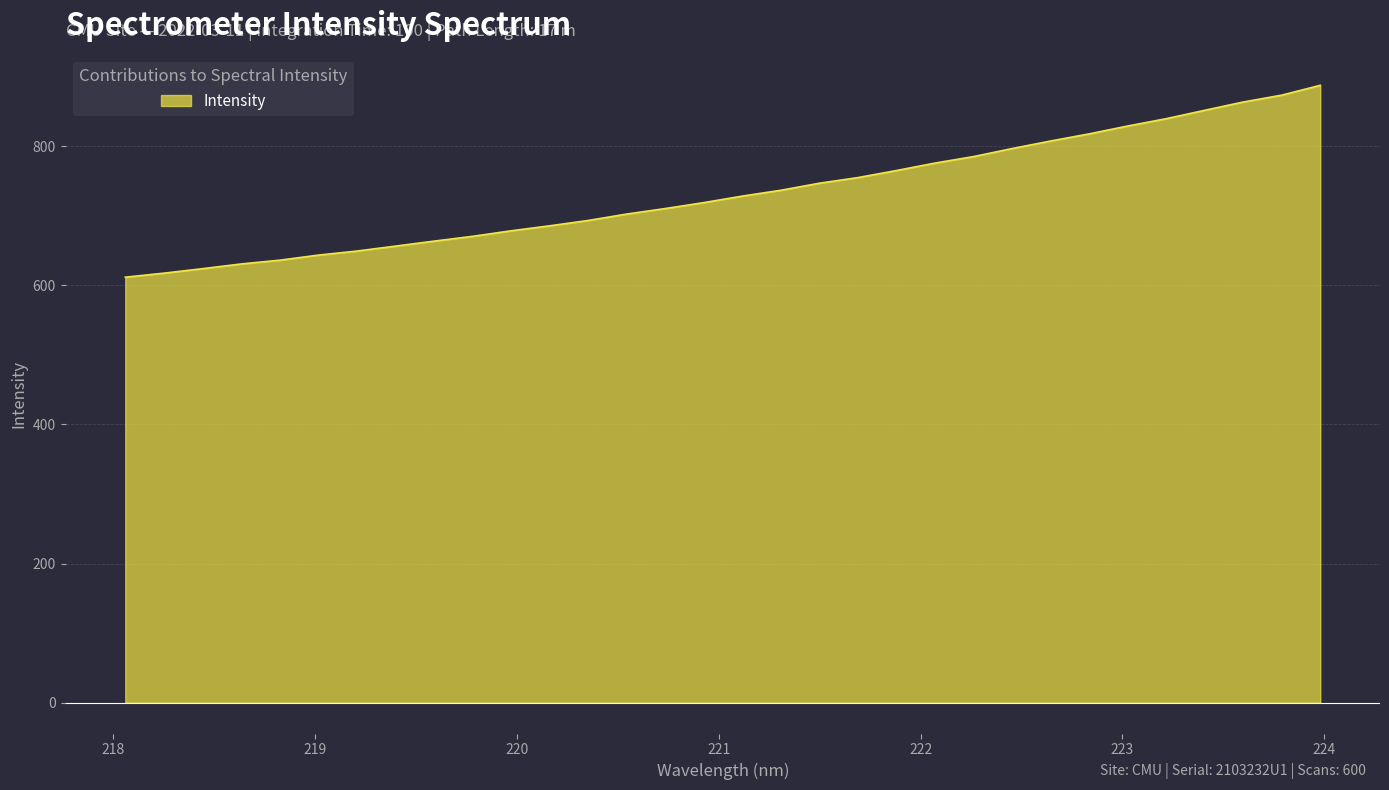

What is the difference between the maximum and minimum values?

275.8